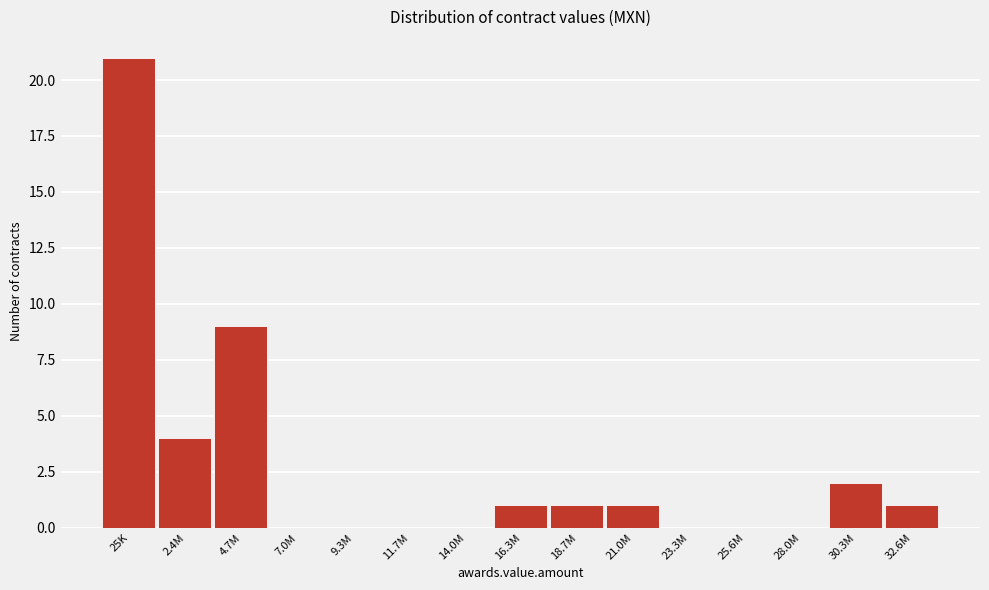

Reading right to left, extract all data points from this chart.

32.6M=1	30.3M=2	28.0M=0	25.6M=0	23.3M=0	21.0M=1	18.7M=1	16.3M=1	14.0M=0	11.7M=0	9.3M=0	7.0M=0	4.7M=9	2.4M=4	25K=21